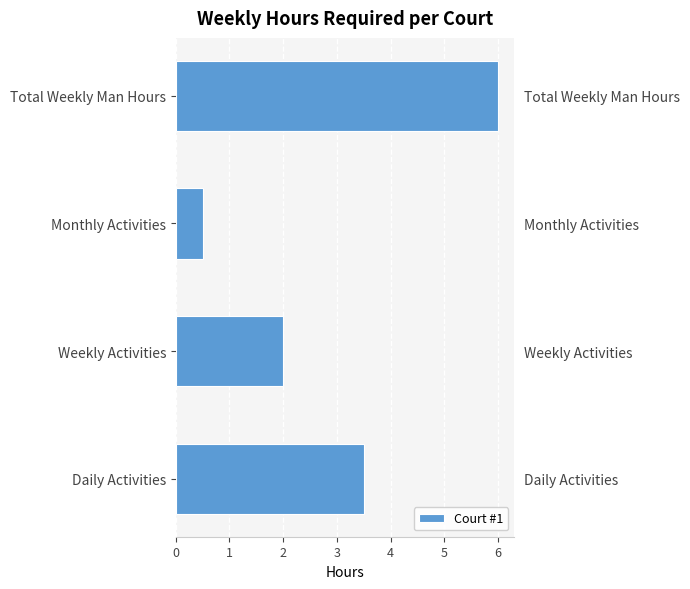

List the labels in order of value, smallest first.

Monthly Activities, Weekly Activities, Daily Activities, Total Weekly Man Hours